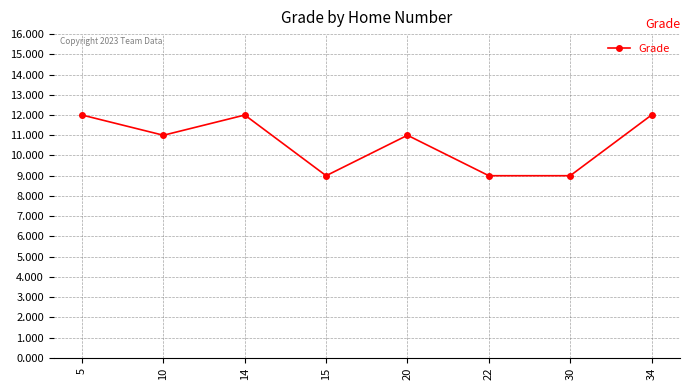

Where is the first local maximum?

14